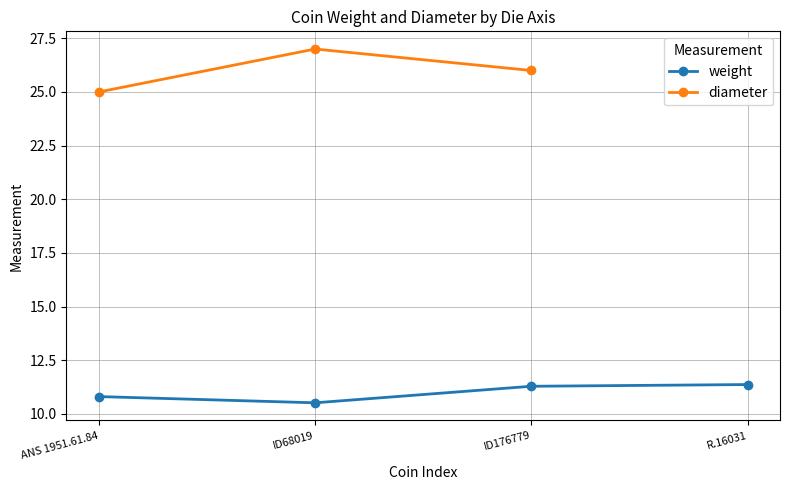

What is the highest value of the weight series?

11.4